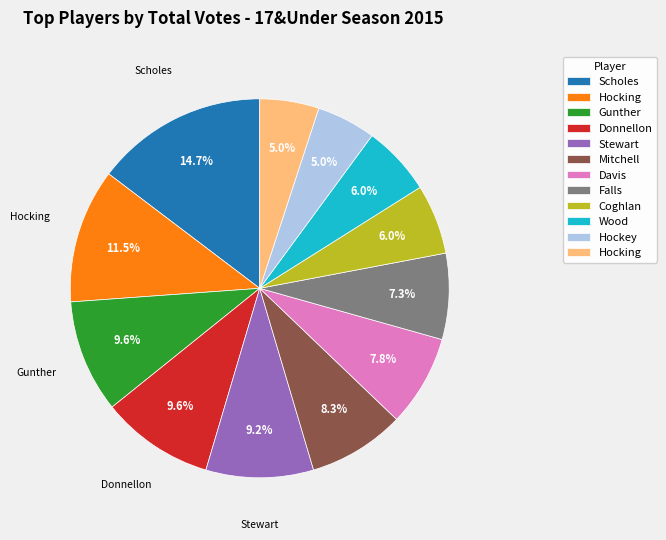

Is there a majority slice in this chart?

No